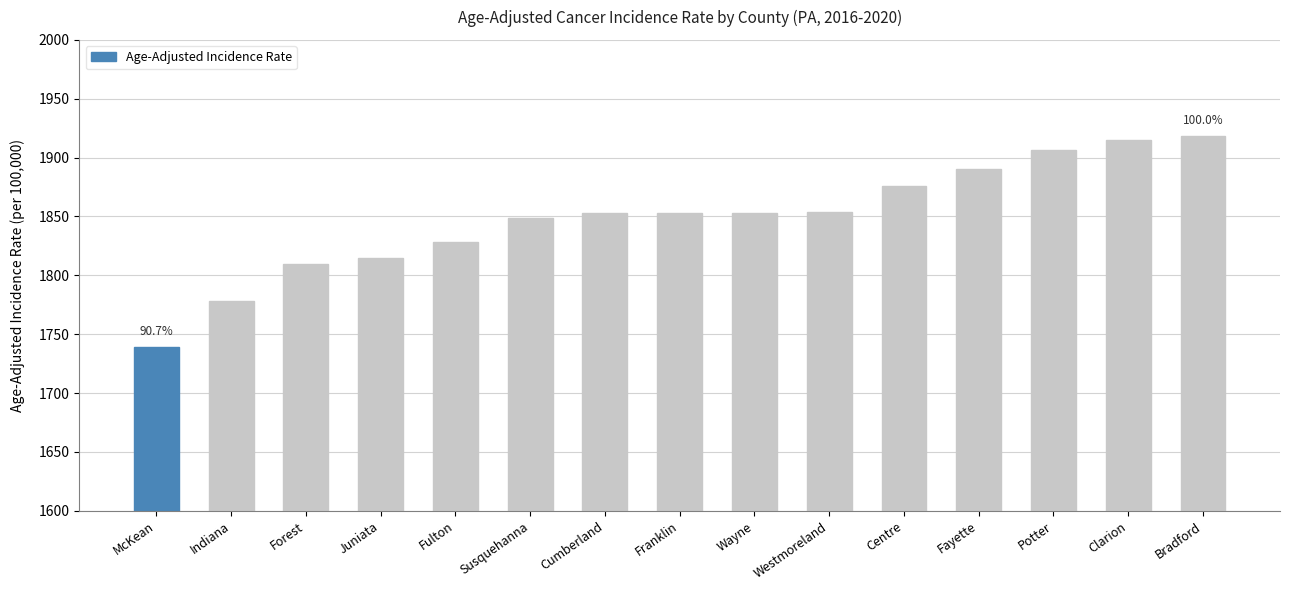

What is the label of the 12th bar from the left?

Fayette